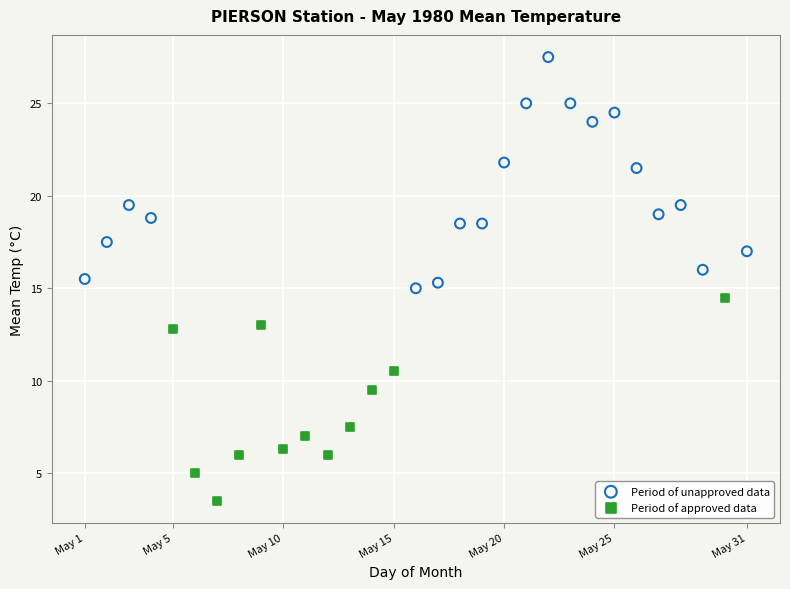

Which series reaches the minimum Y coordinate?

Period of approved data